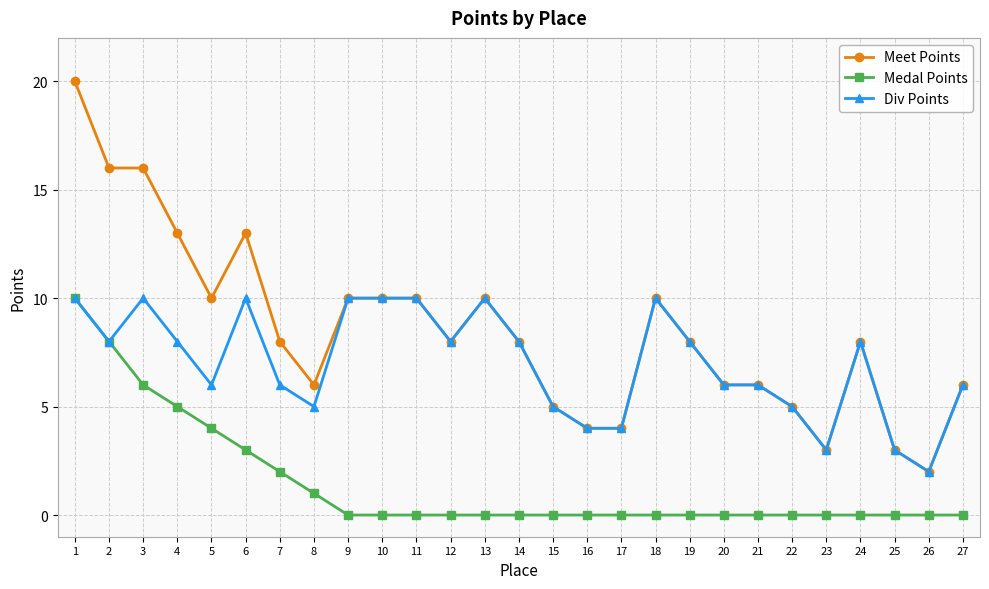

What is the maximum value for Div Points?

10